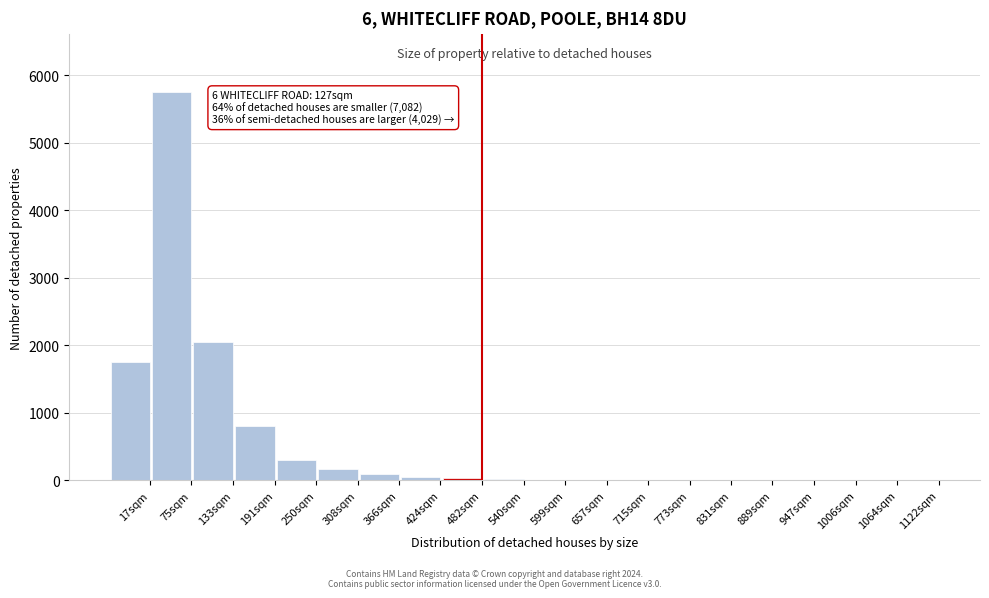

Which category has the highest value across all series?

75sqm